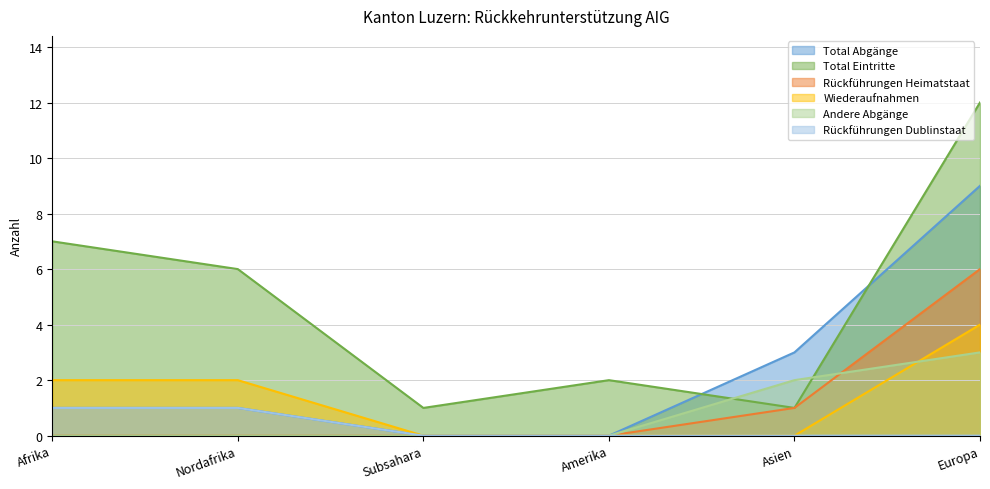

True or false: Total Abgänge and Andere Abgänge intersect in this chart.

False